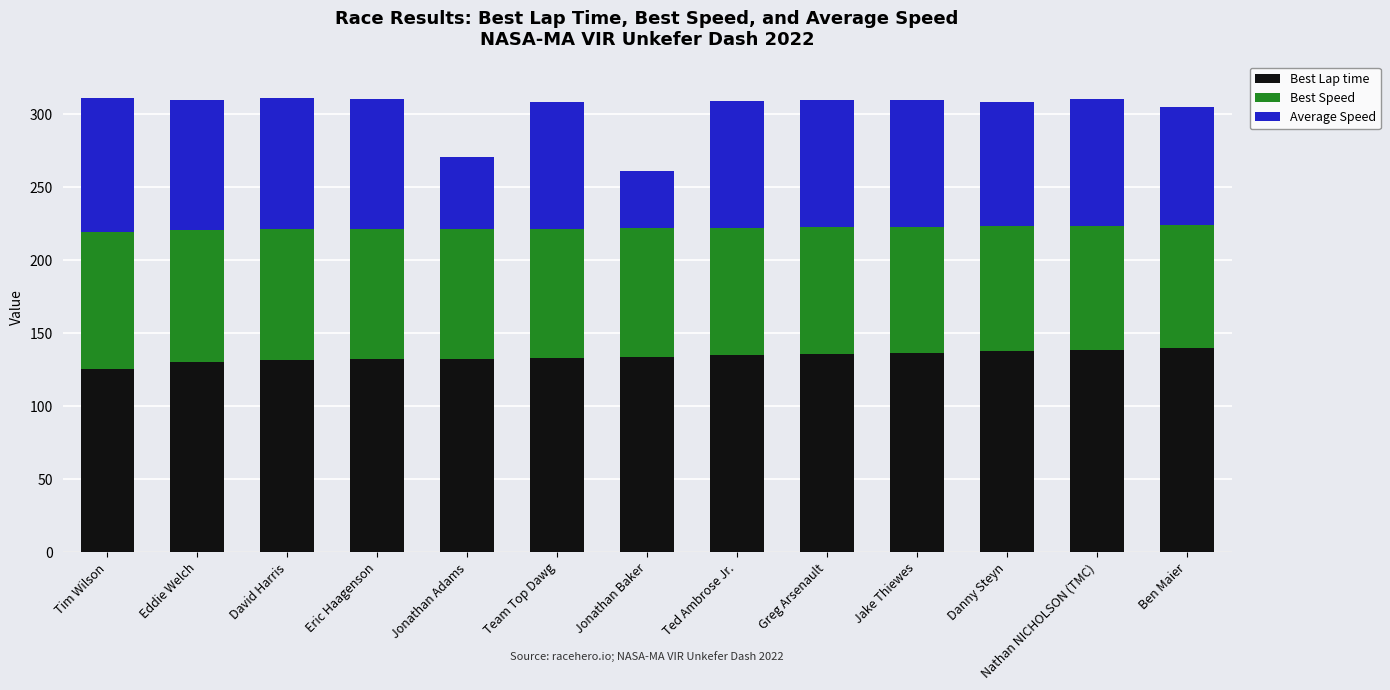

What is the total value across all series at Eric Haagenson?

310.4